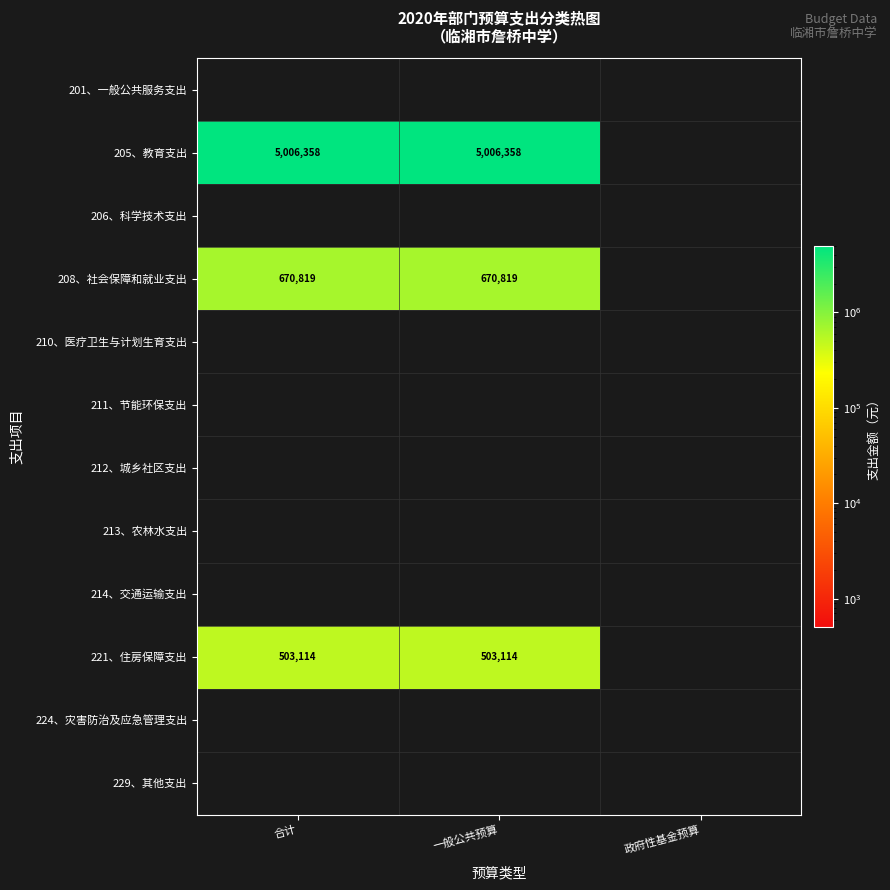

What is the sum of the 205、教育支出 values at 合计 and 一般公共预算?

10012716